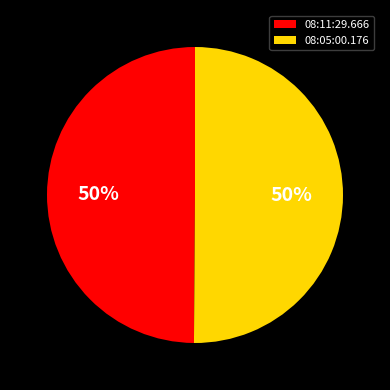

To the nearest percent, what is the combined percentage of 08:11:29.666 and 08:05:00.176?

100%